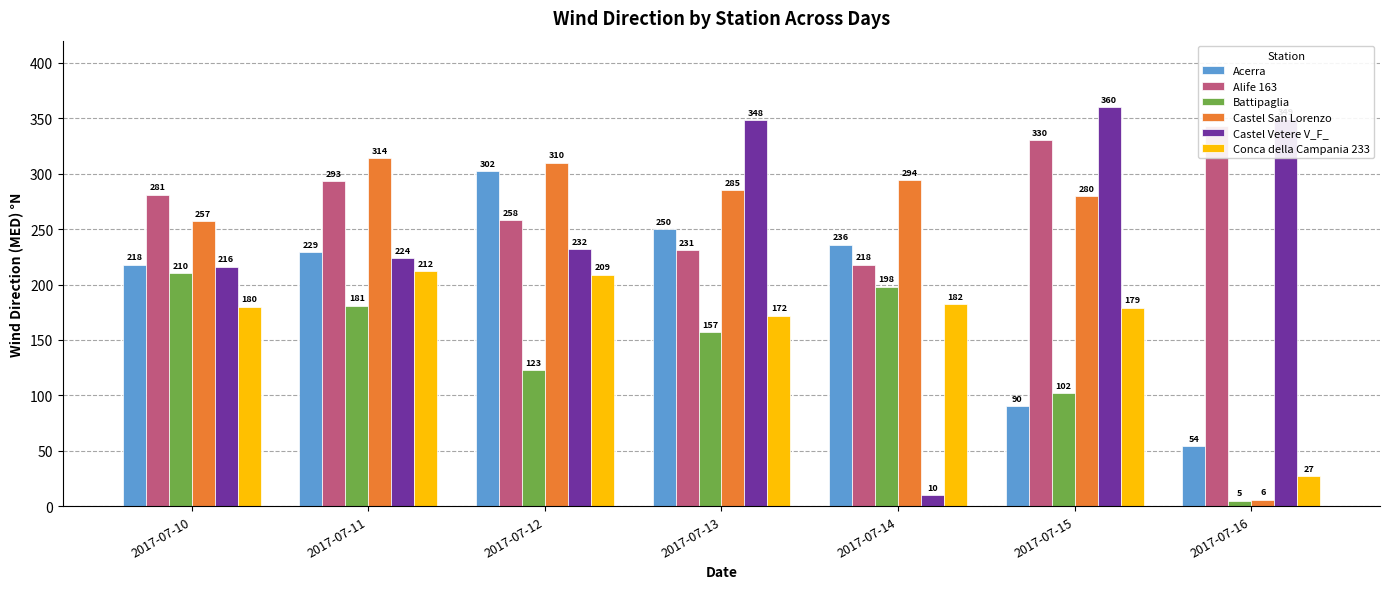

What is the minimum value shown in the chart?

5